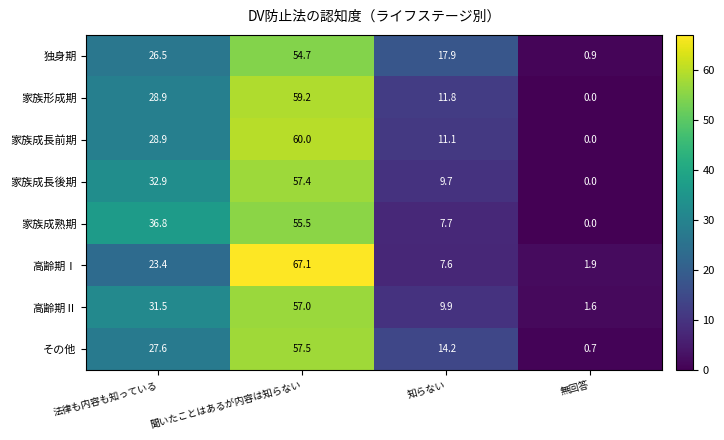

How many series are shown in this chart?

8